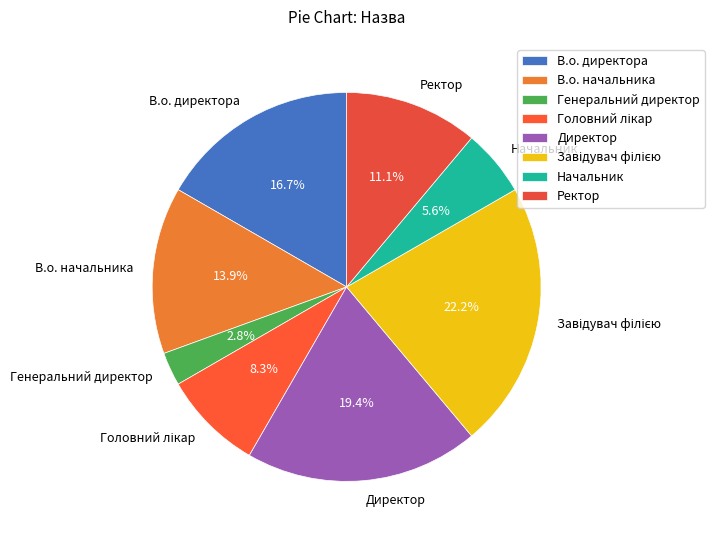

Is there a majority slice in this chart?

No